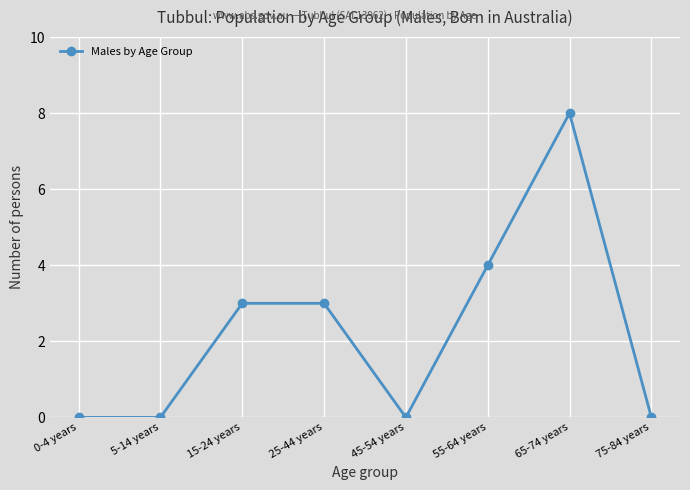

Which has a higher value, 55-64 years or 0-4 years?

55-64 years